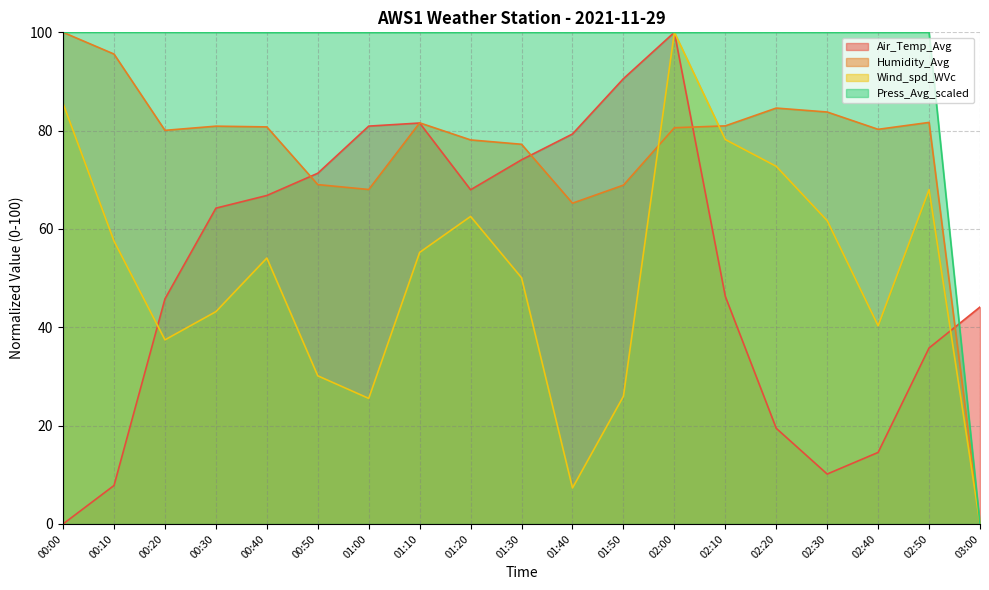

The Press_Avg_scaled series shows 140.9 at 00:10. True or false?

False